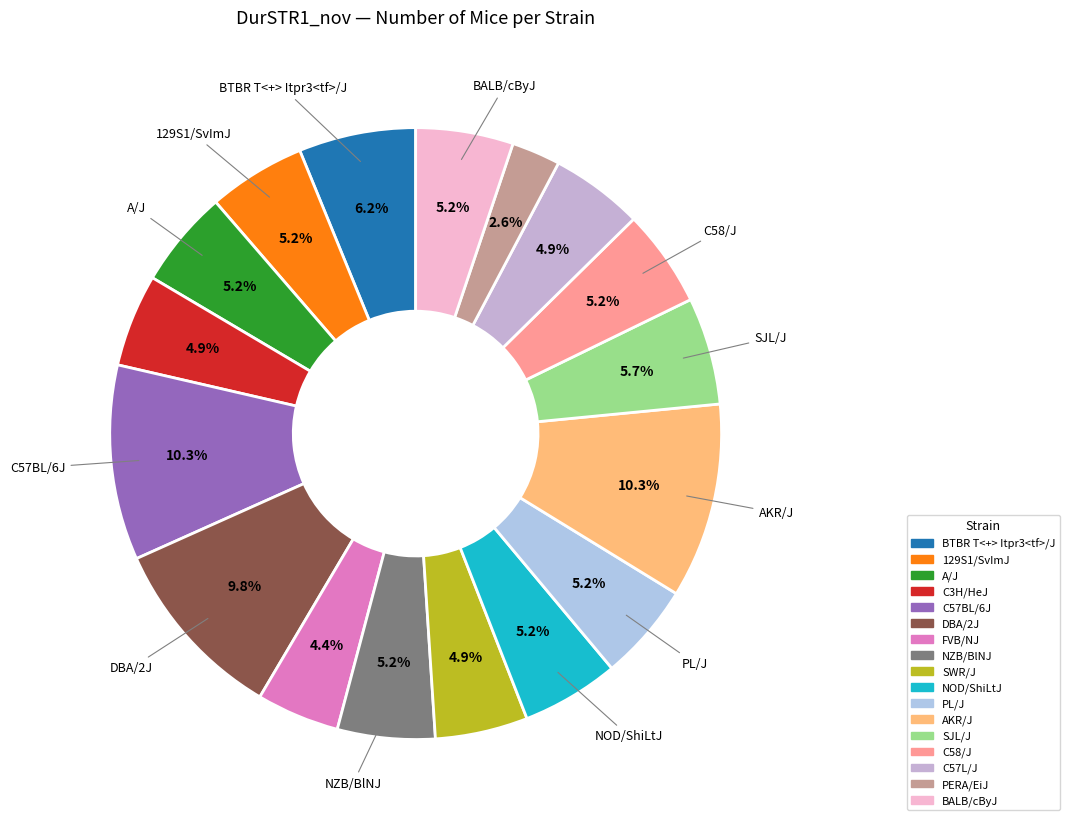

Which category has the biggest portion of the pie?

C57BL/6J